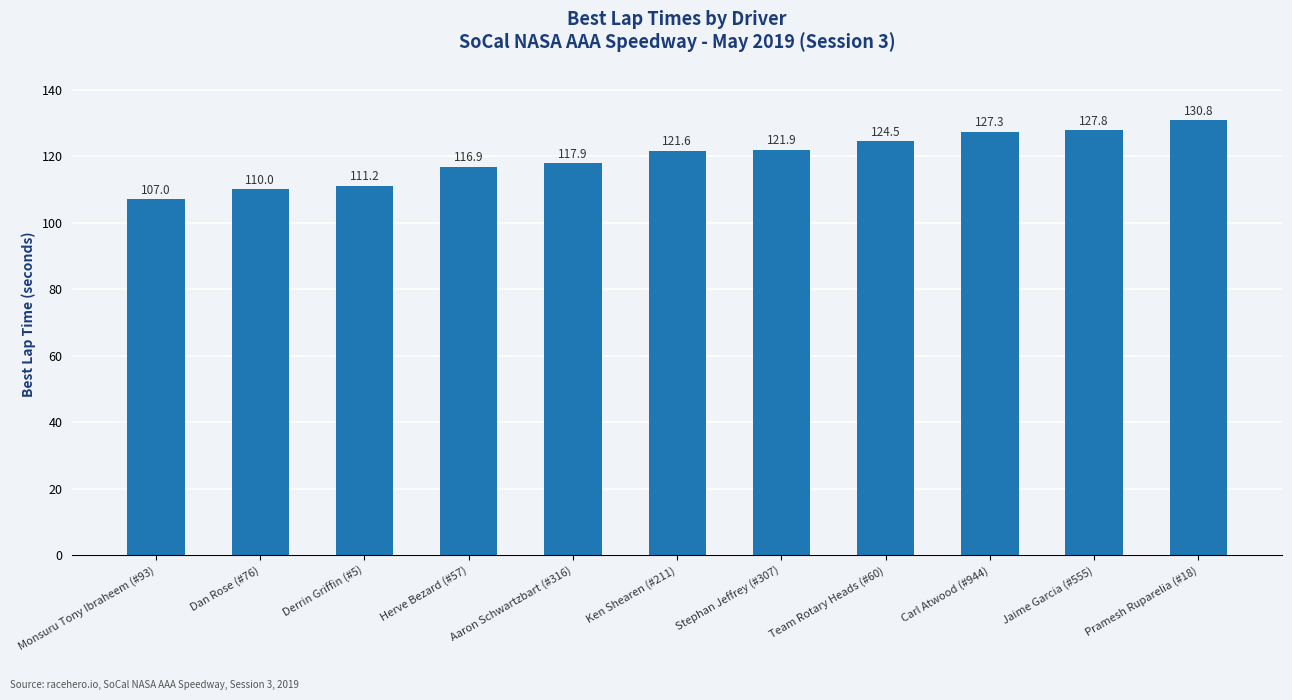

The chart shows a value of 33.0 at Herve Bezard (#57). True or false?

False